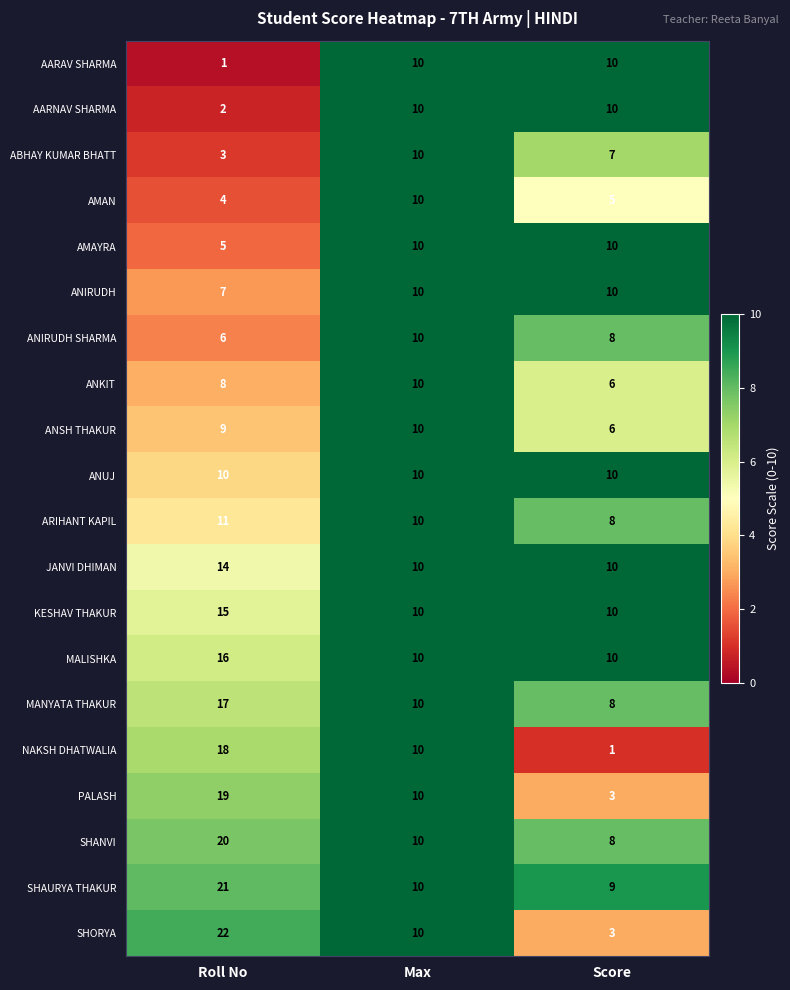

True or false: AMAYRA has a value of 5 at Roll No.

True